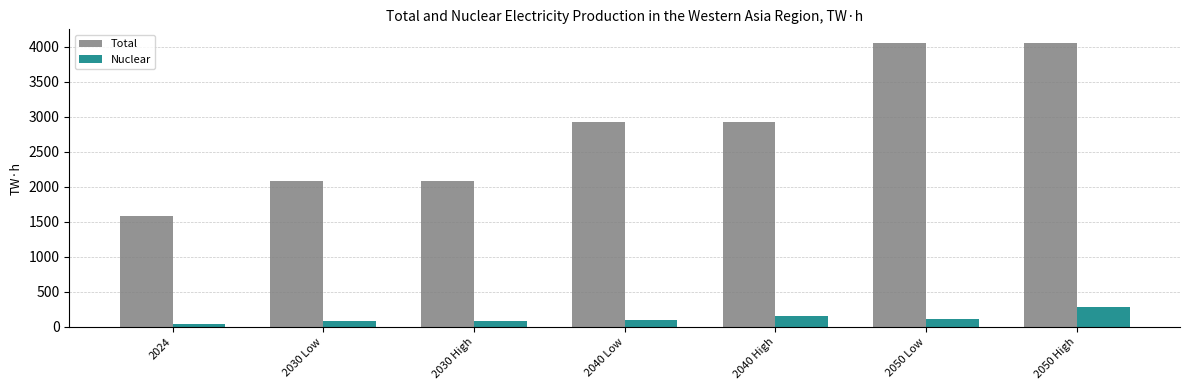

How many groups of bars are there?

7